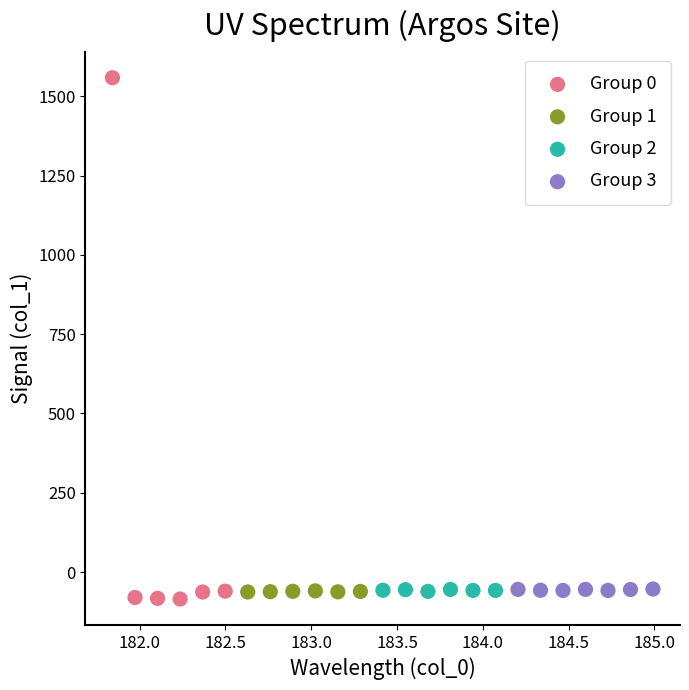

What are all the series names shown in the legend?

Group 0, Group 1, Group 2, Group 3